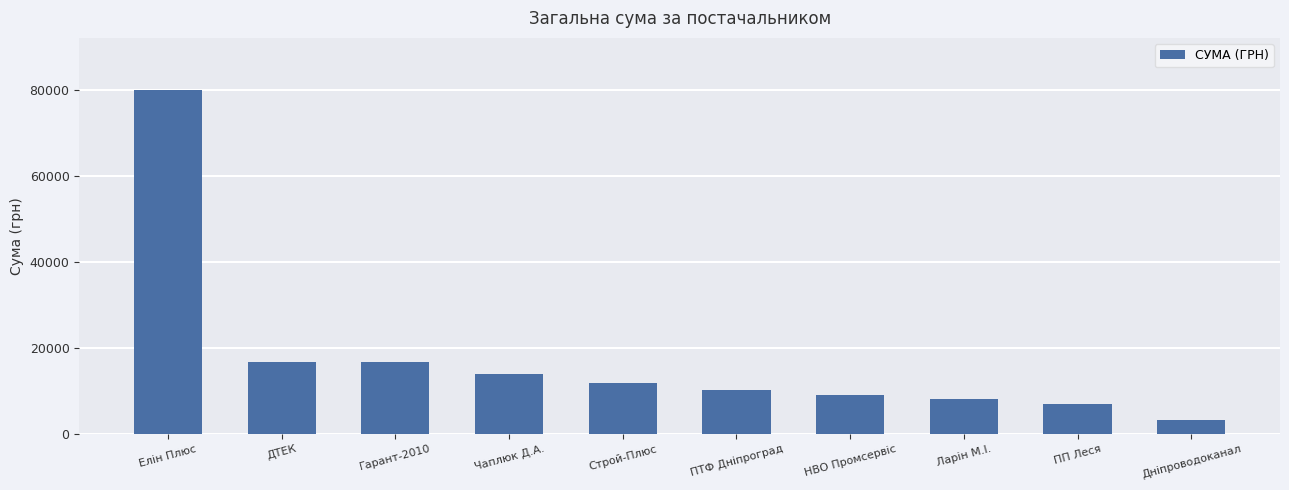

Which label corresponds to the largest value in the chart?

Елін Плюс